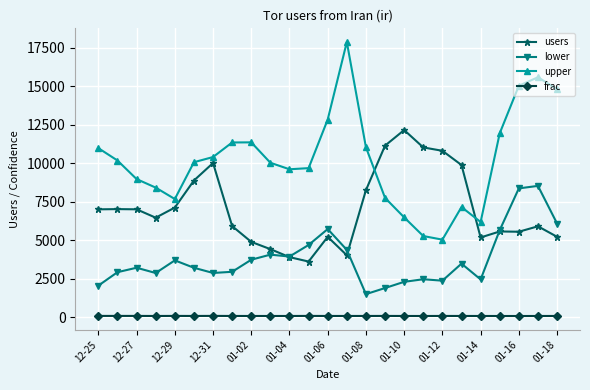

In lower, how many points are lower than both neighbors (excluding endpoints)?

6